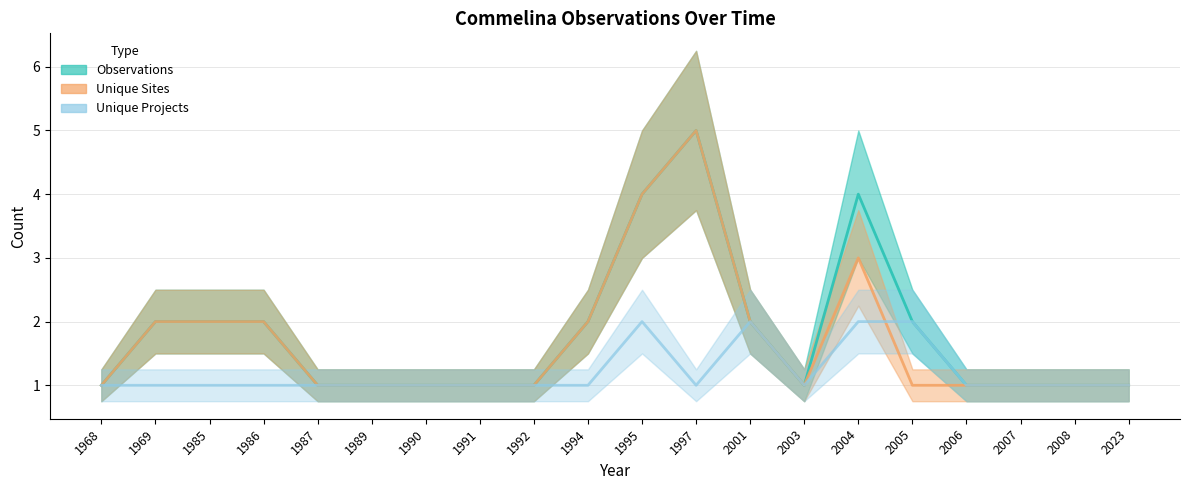

Reading right to left, what are all the values shown in this chart?

Observations: 2023=1	2008=1	2007=1	2006=1	2005=2	2004=4	2003=1	2001=2	1997=5	1995=4	1994=2	1992=1	1991=1	1990=1	1989=1	1987=1	1986=2	1985=2	1969=2	1968=1
Unique Sites: 2023=1	2008=1	2007=1	2006=1	2005=1	2004=3	2003=1	2001=2	1997=5	1995=4	1994=2	1992=1	1991=1	1990=1	1989=1	1987=1	1986=2	1985=2	1969=2	1968=1
Unique Projects: 2023=1	2008=1	2007=1	2006=1	2005=2	2004=2	2003=1	2001=2	1997=1	1995=2	1994=1	1992=1	1991=1	1990=1	1989=1	1987=1	1986=1	1985=1	1969=1	1968=1